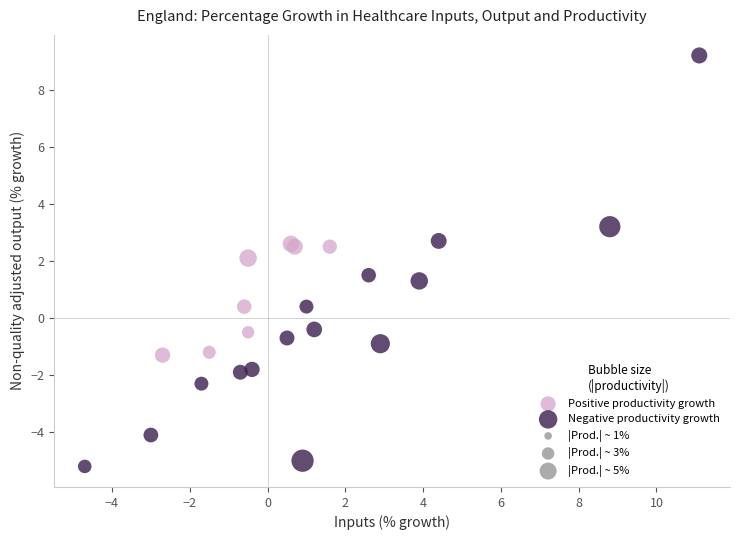

Which series contains the lowest Y value?

Negative productivity growth